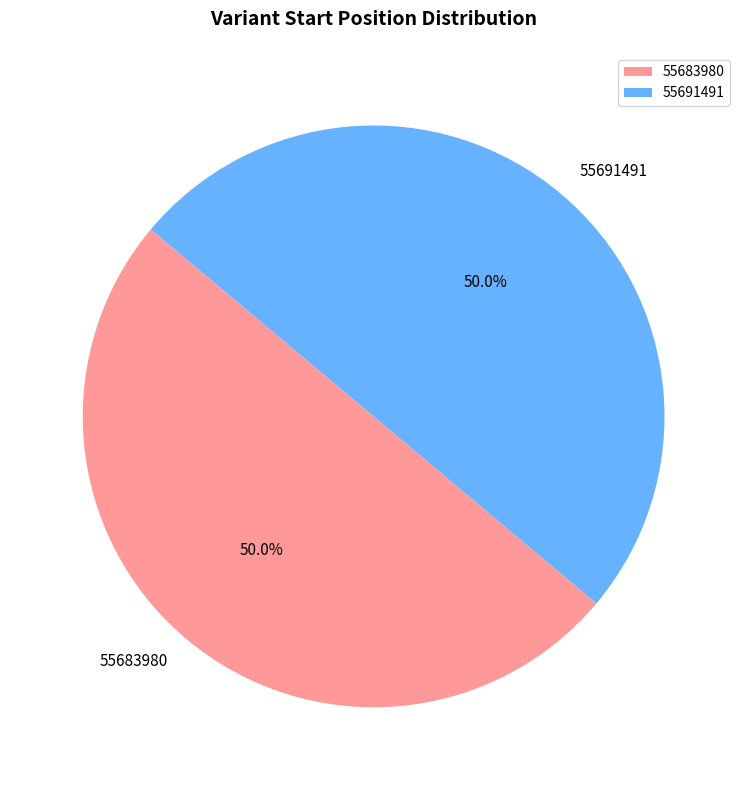

How much of the chart is everything except 55691491?

50.0%